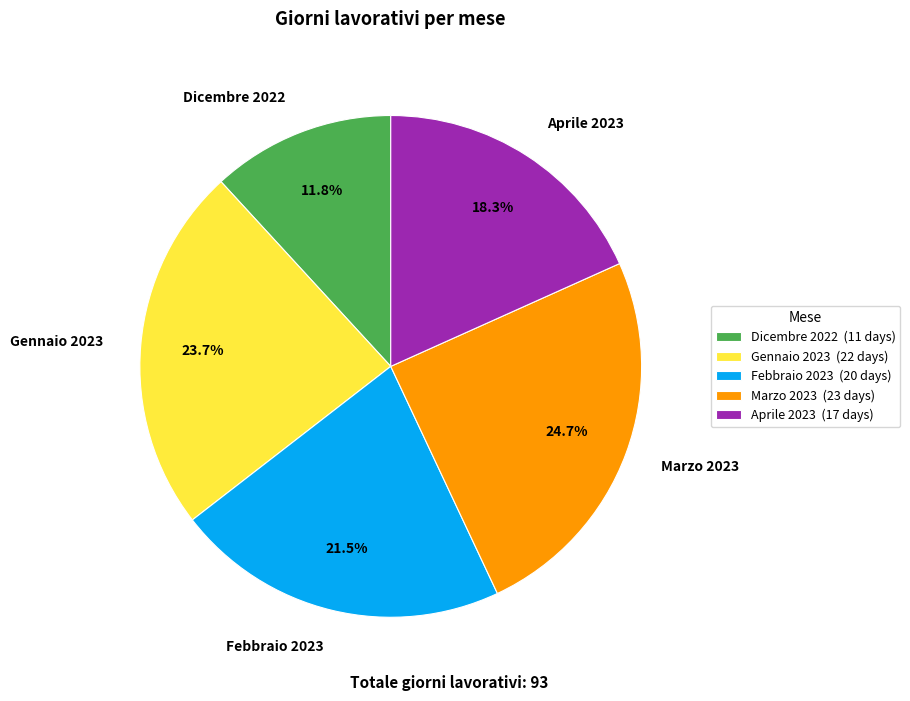

Which slice is the smallest?

Dicembre 2022